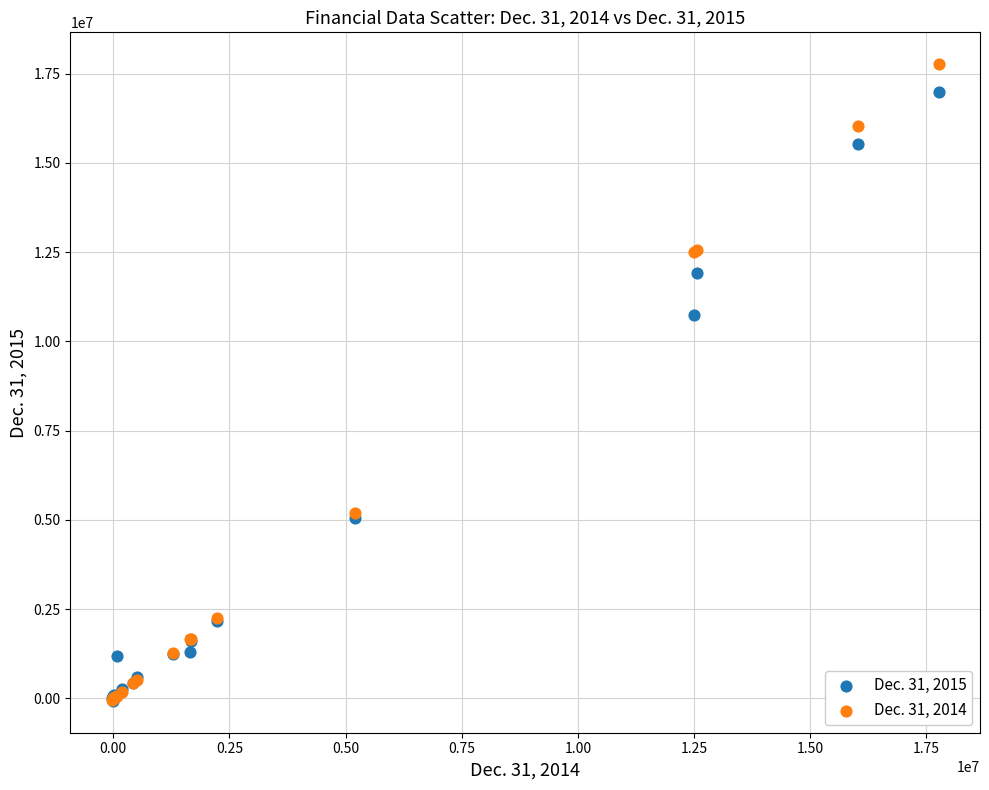

Across all series, what Y value is closest to 8847585?

10746754